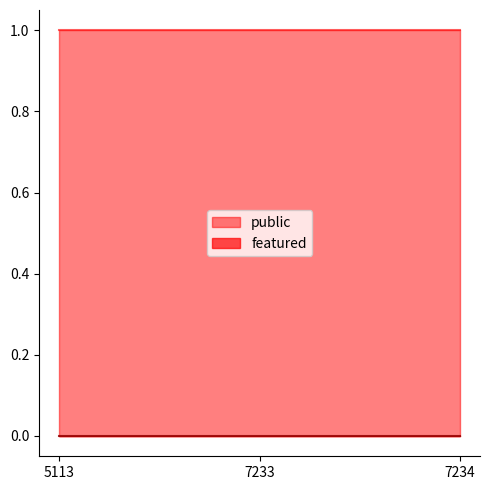

How many lines are shown in the chart?

2